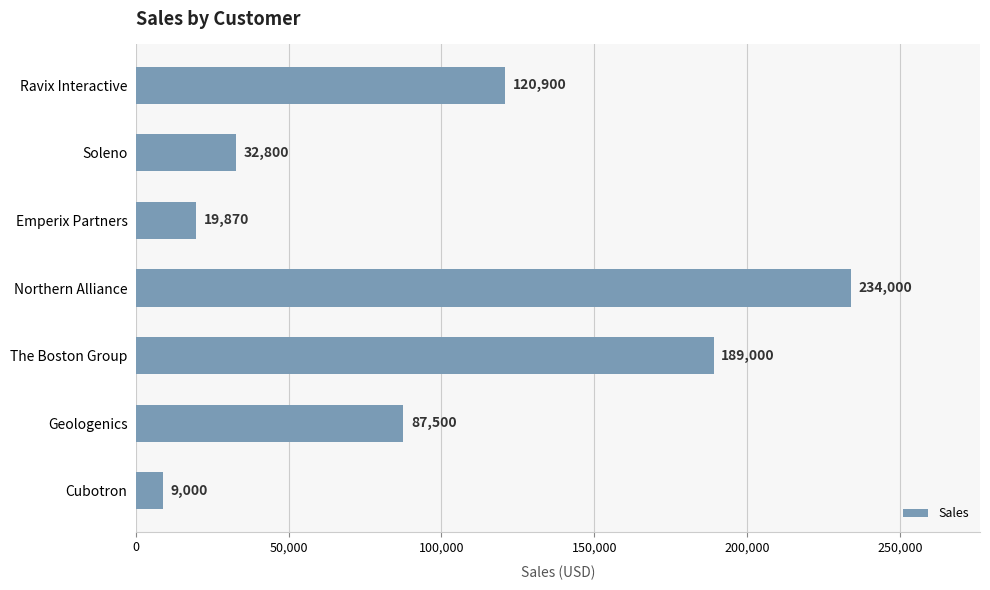

List the labels in order of value, smallest first.

Cubotron, Emperix Partners, Soleno, Geologenics, Ravix Interactive, The Boston Group, Northern Alliance